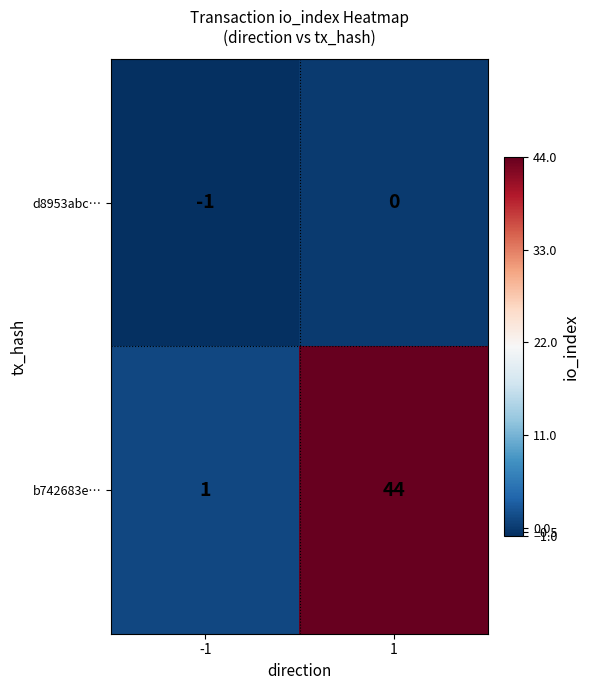

Is it true that b742683e… equals 2 at -1?

False